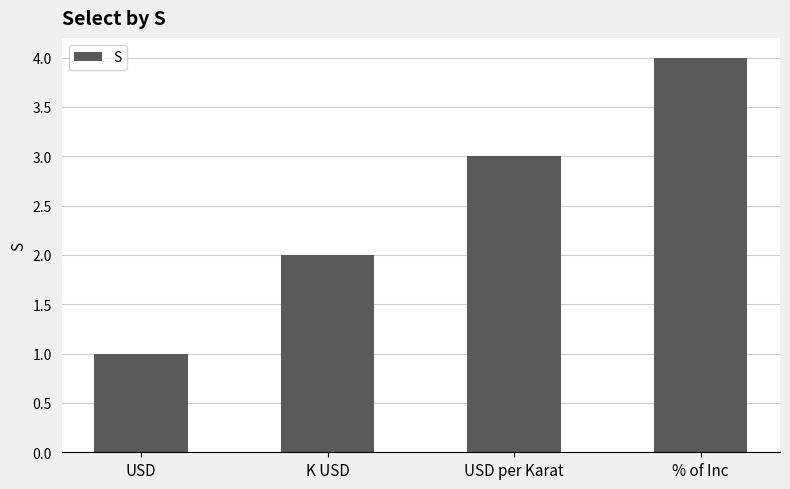

What is the label of the 1st bar from the left?

USD